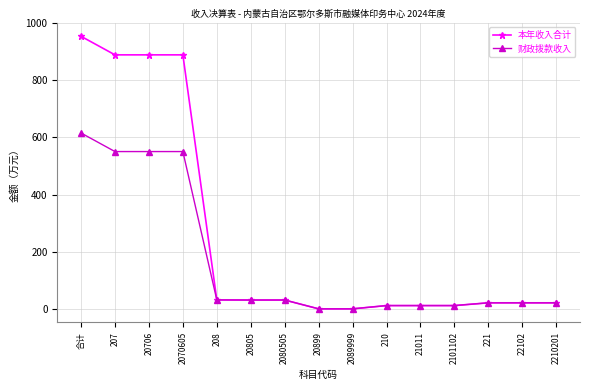

Is this an area chart (filled region under the line)?

No